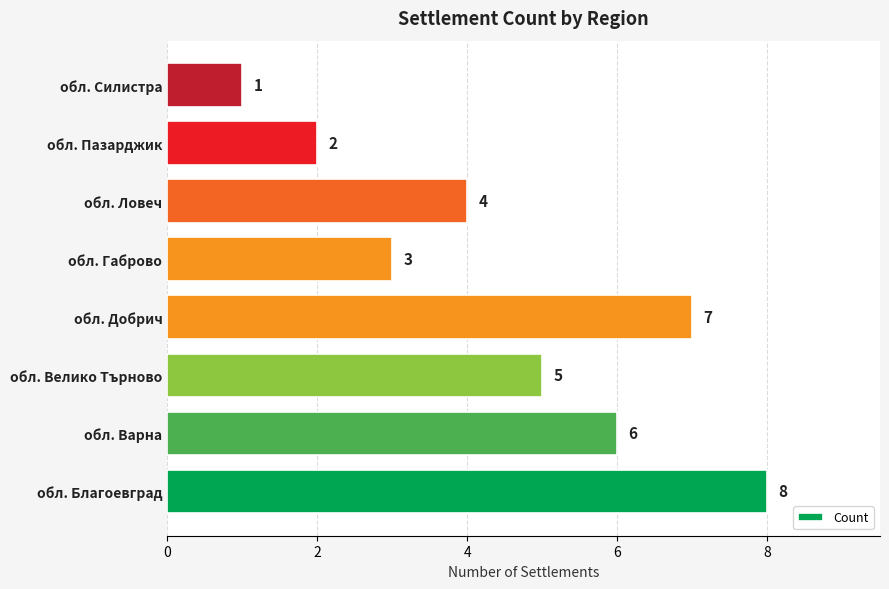

Does the chart contain any negative values?

No